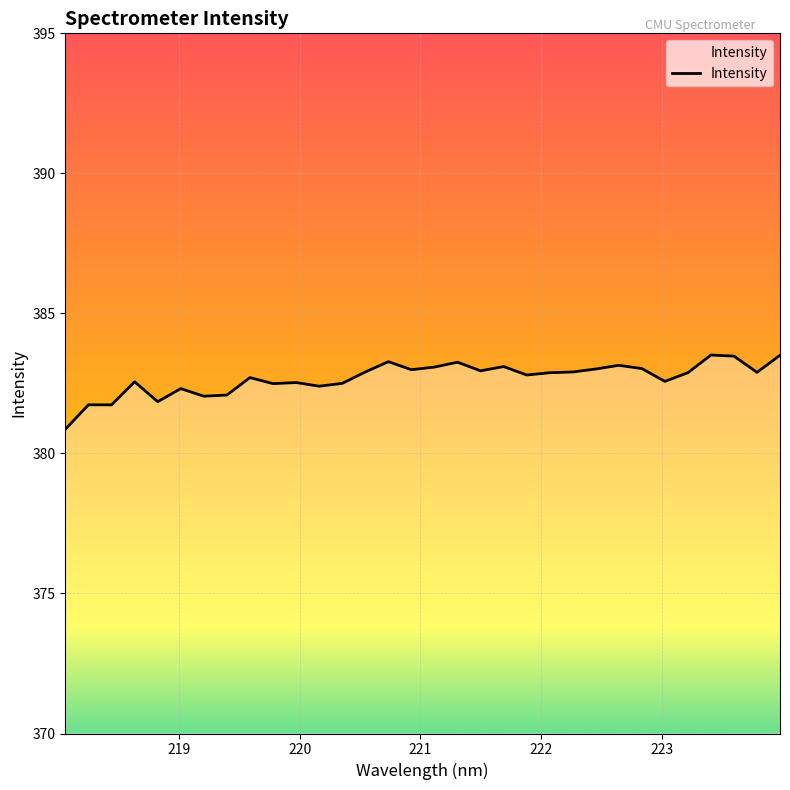

What is the minimum value shown in the chart?

380.9